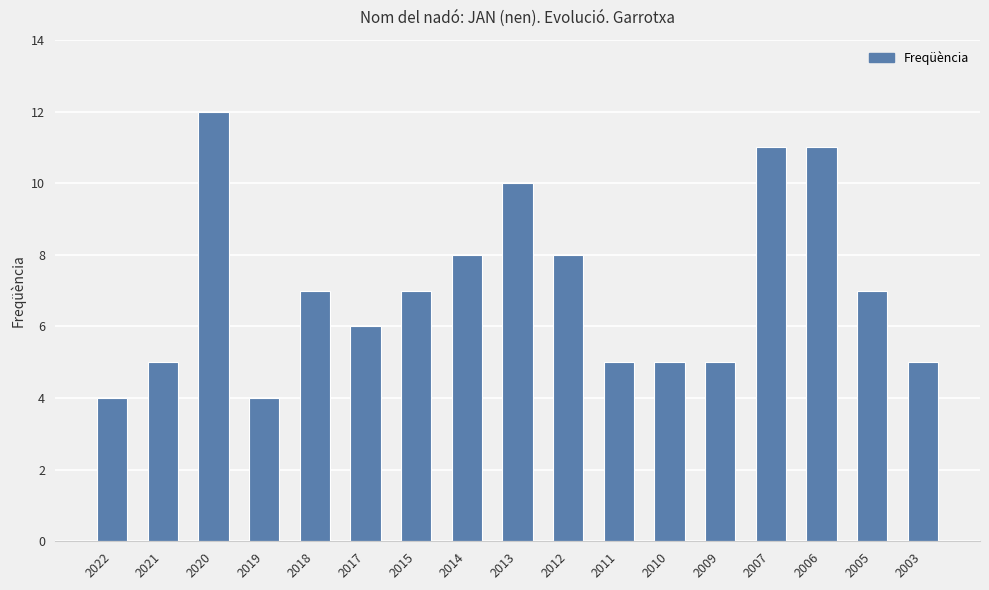

Which has a higher value, 2012 or 2022?

2012